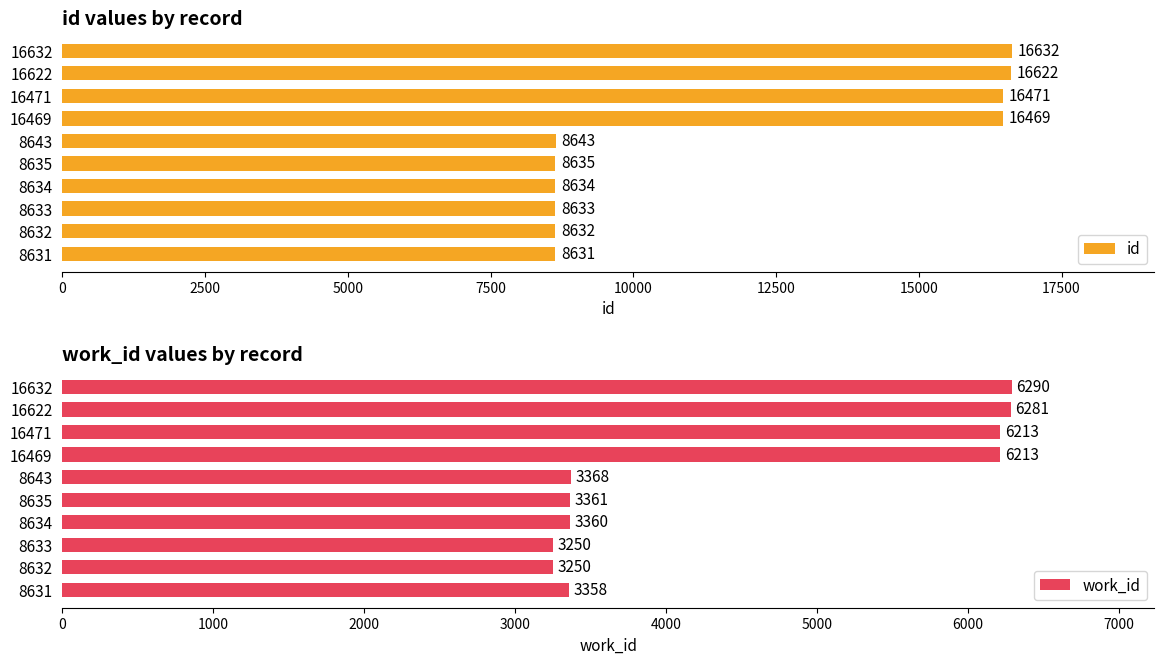

Rank the series by their average value, from highest to lowest.

id, work_id